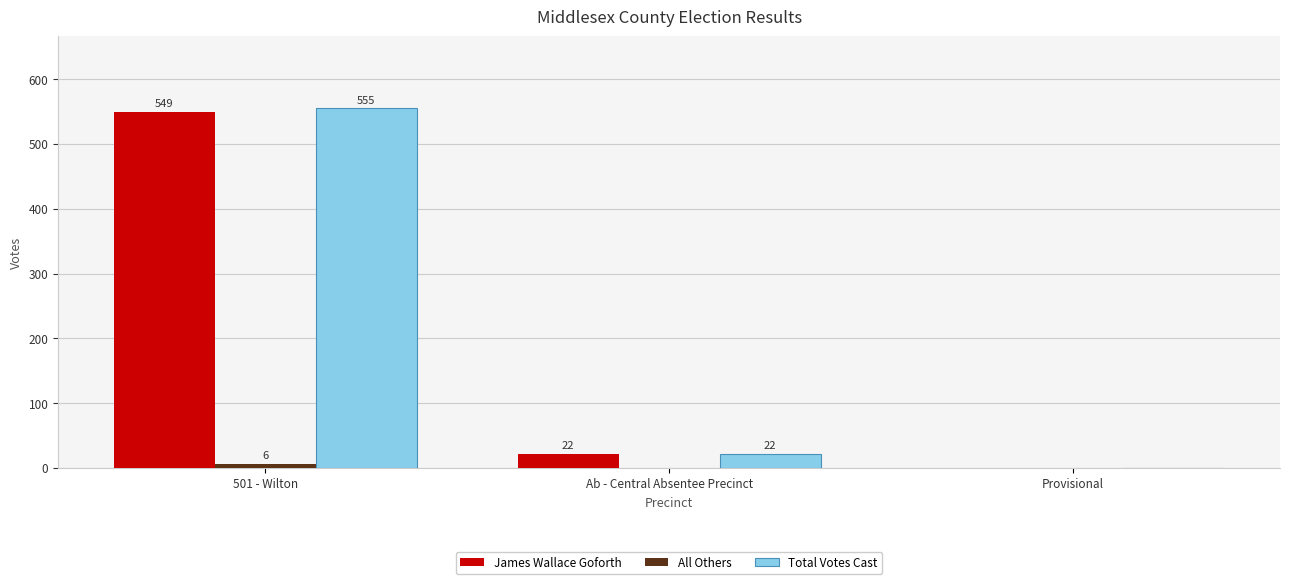

Are the bars horizontal?

No